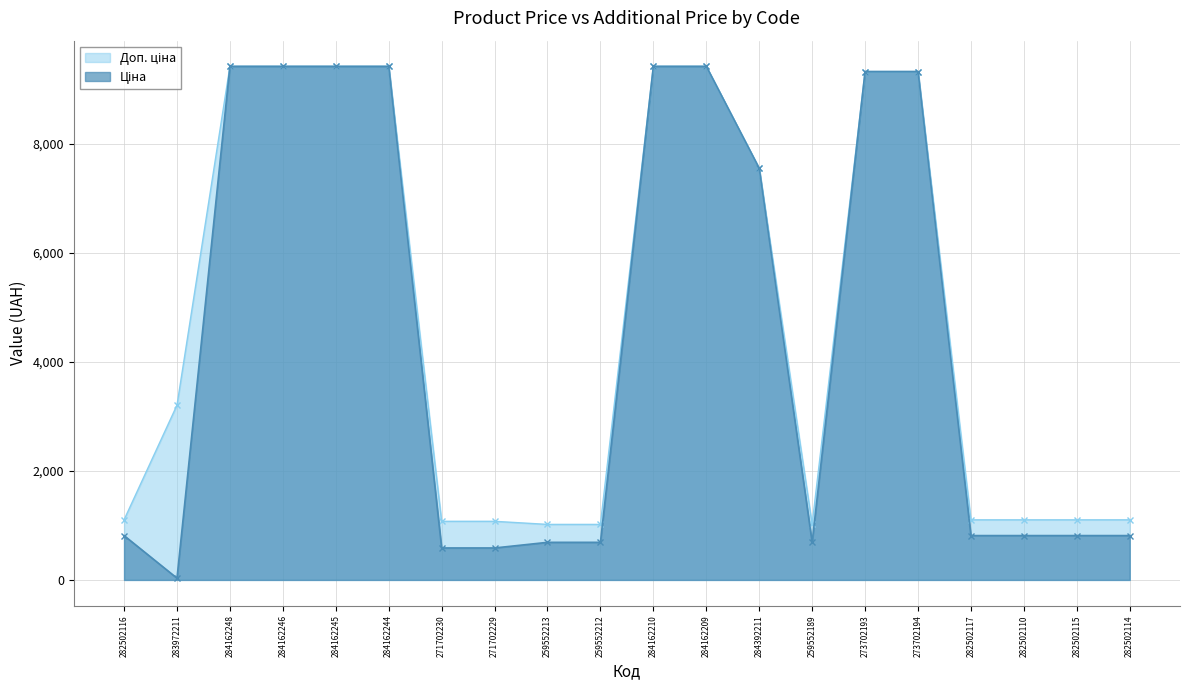

Rank the series at 282502114 from highest to lowest value.

Доп. ціна, Ціна